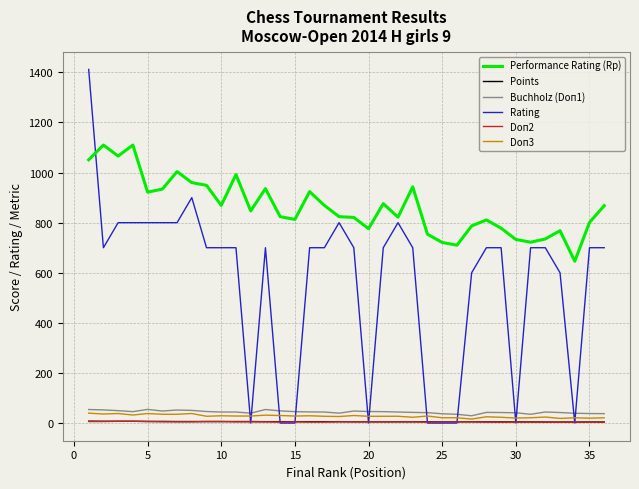

After their last crossing, which series has the higher values: Rating or Buchholz (Doп1)?

Rating